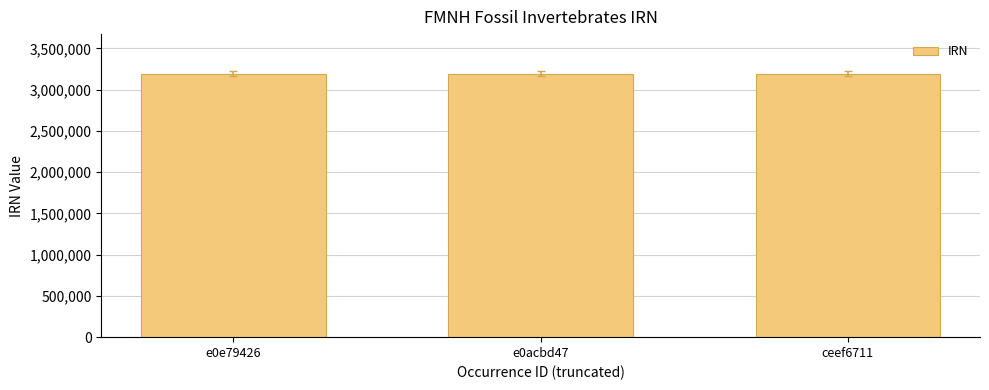

Approximately how many times larger is the value at e0e79426 compared to ceef6711?

1.0